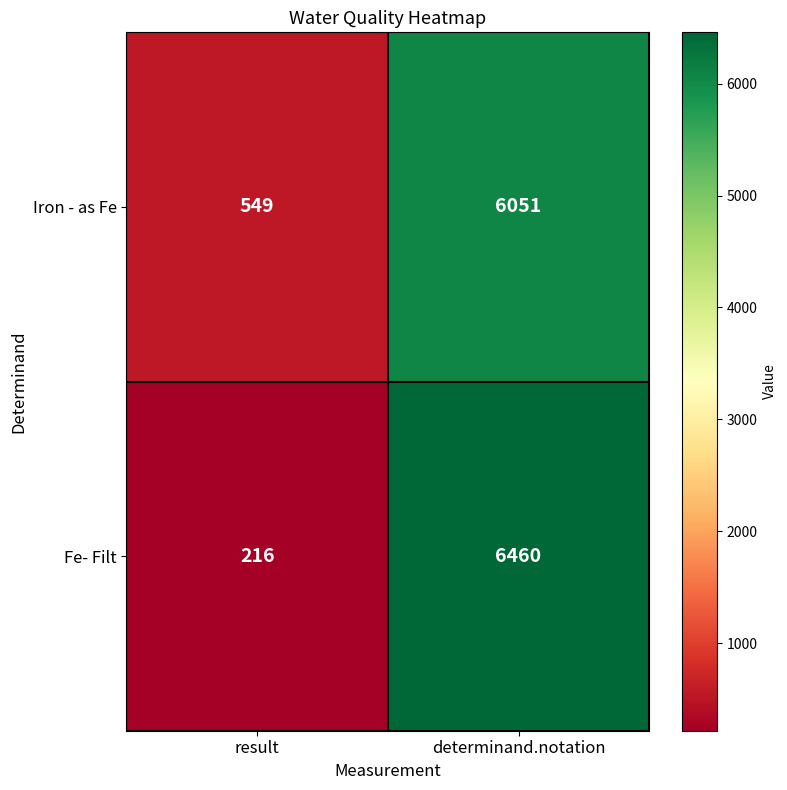

At which label is Iron - as Fe closest to 3300?

result